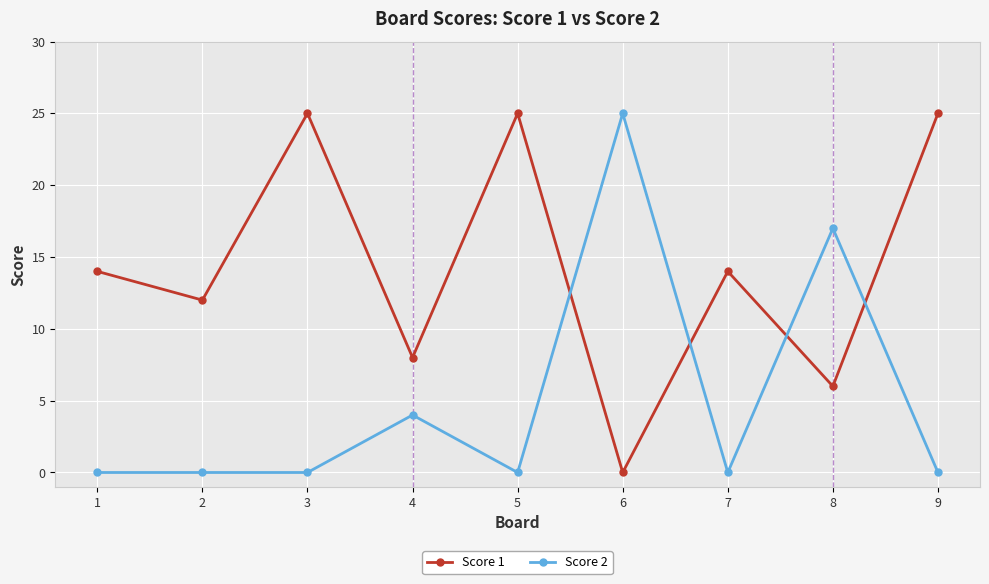

What is the difference between the maximum and minimum values in the Score 2 series?

25